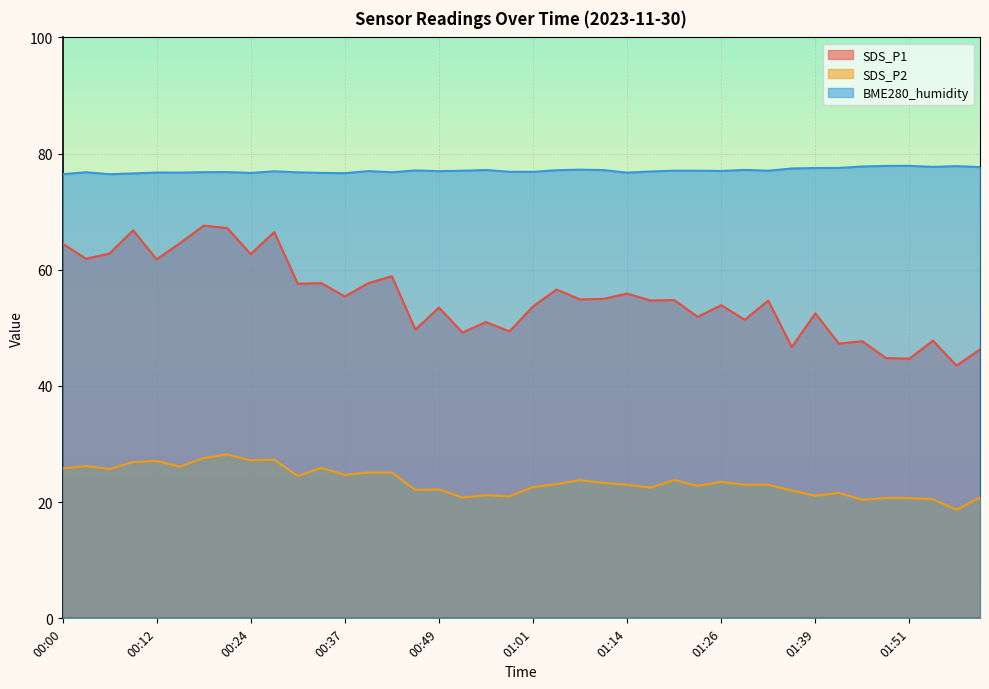

What is the total value across all series at 00:09?

170.3